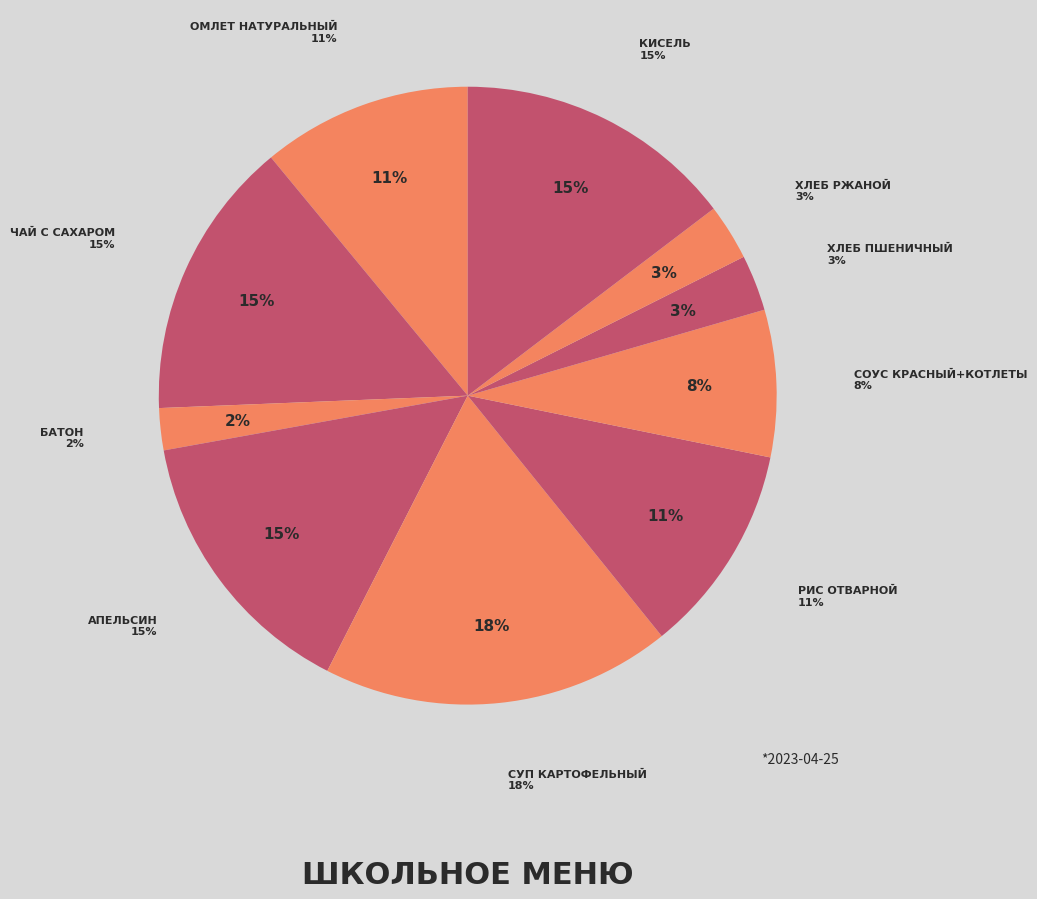

What is the smallest slice in the pie chart?

Батон